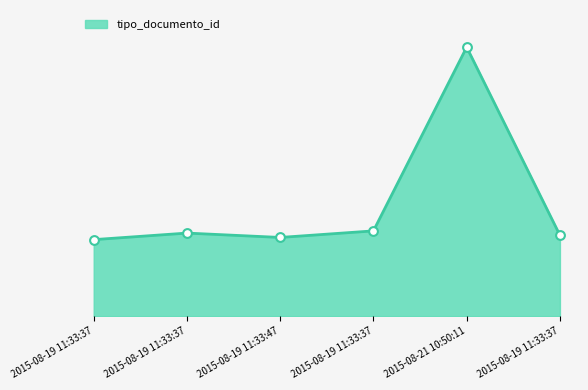

Between 2015-08-19 11:33:47 and 2015-08-19 11:33:37, which is larger?

2015-08-19 11:33:37